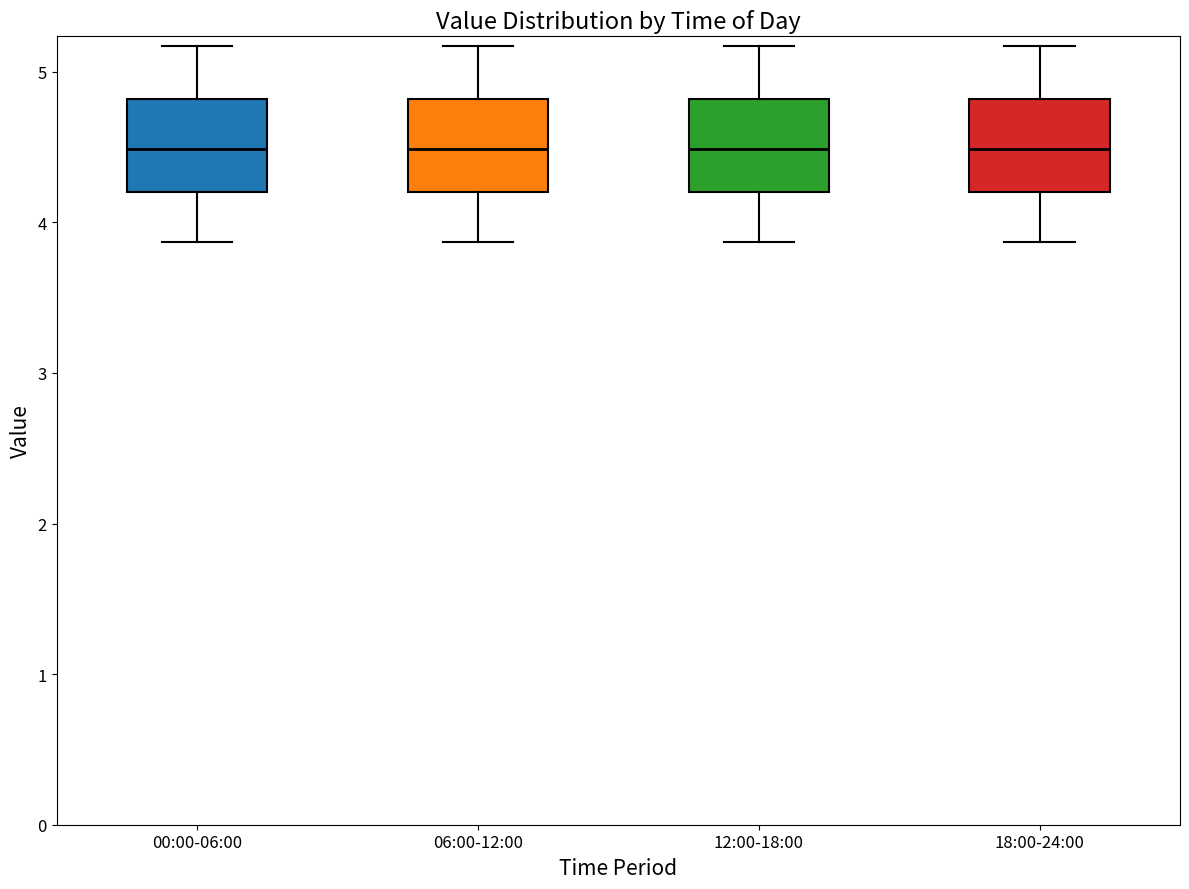

Reading left to right, read every box against the y-axis: the position of its median line, the range the box covers, and the ends of its whiskers. The values are not printed on the chart, so give them approximately, as read against the axis.

00:00-06:00: median 4.5, box 4.2 to 4.8, whiskers 3.9 to 5.2
06:00-12:00: median 4.5, box 4.2 to 4.8, whiskers 3.9 to 5.2
12:00-18:00: median 4.5, box 4.2 to 4.8, whiskers 3.9 to 5.2
18:00-24:00: median 4.5, box 4.2 to 4.8, whiskers 3.9 to 5.2